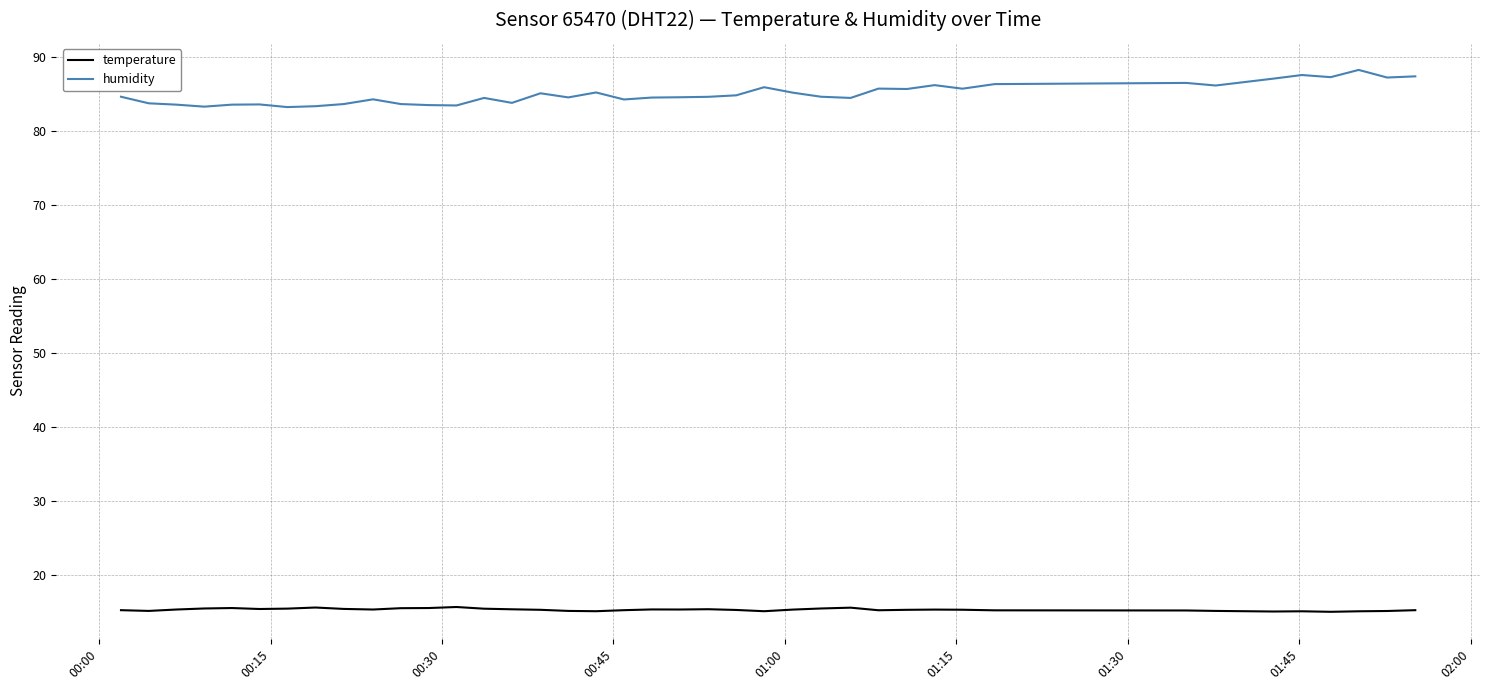

What is the lowest value of the humidity series?

83.3